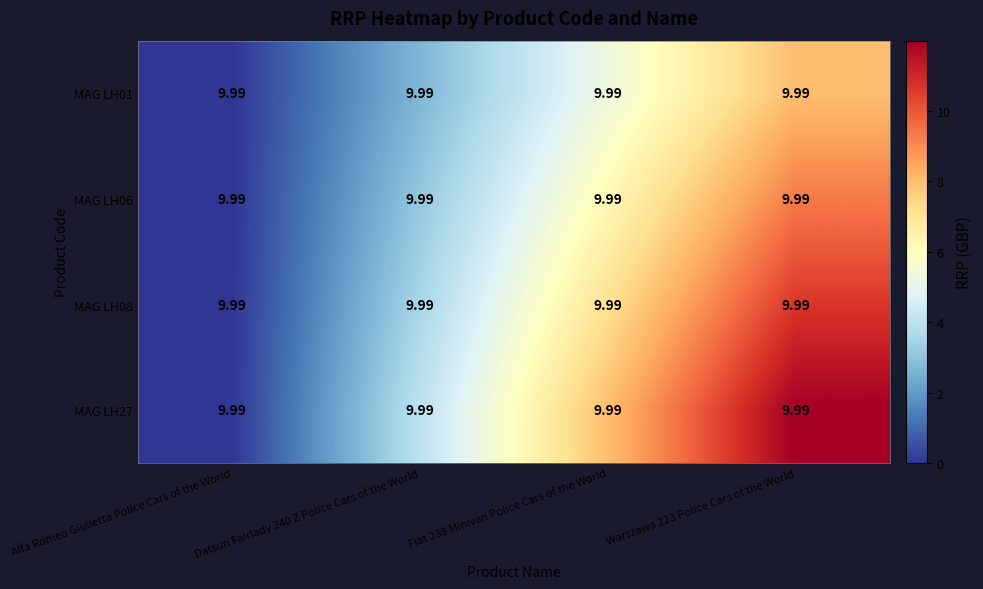

What is the total value across all series at Warszawa 223 Police Cars of the World?

40.0